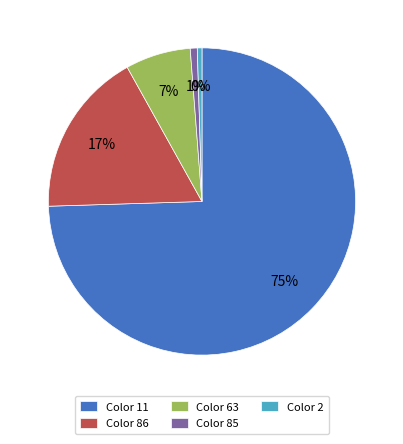

To the nearest percent, what is the difference between the Color 11 and Color 85 slice percentages?

74%